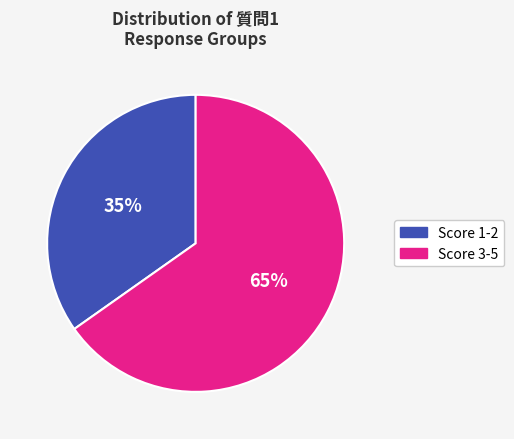

To the nearest percent, what is the difference between the largest and smallest slice percentages?

30%